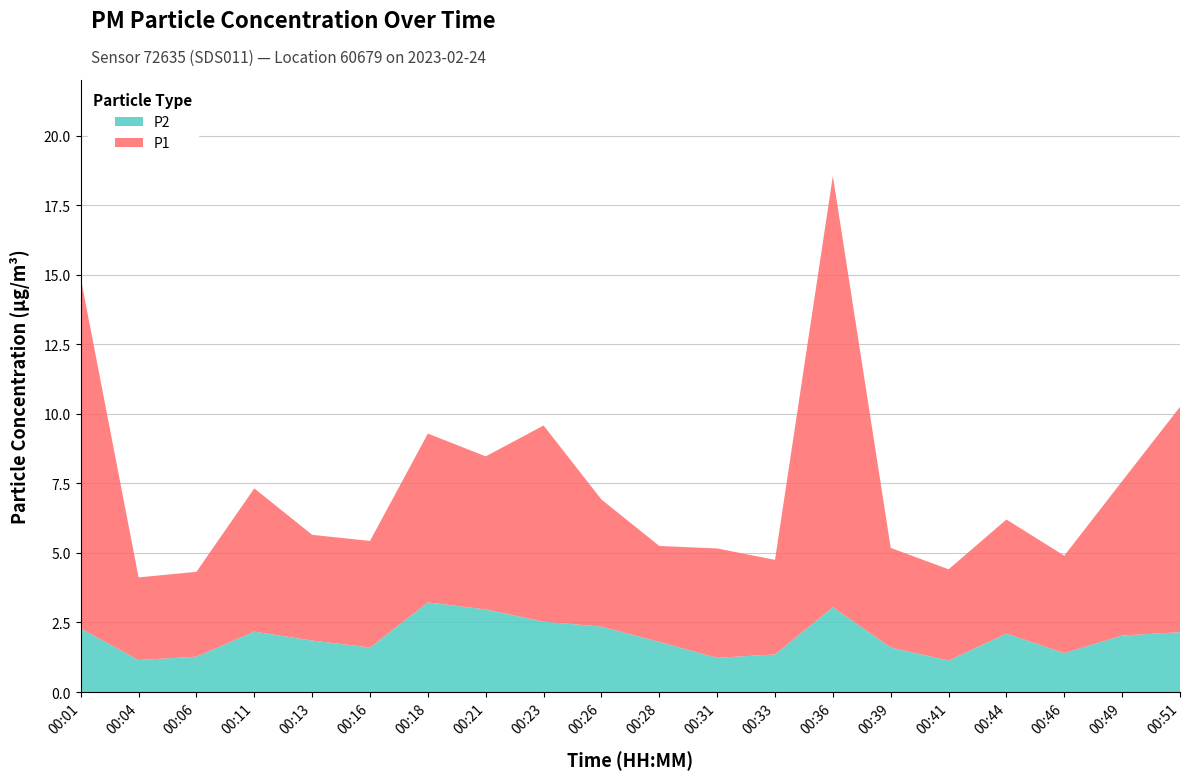

What is the minimum value for P2?

1.1